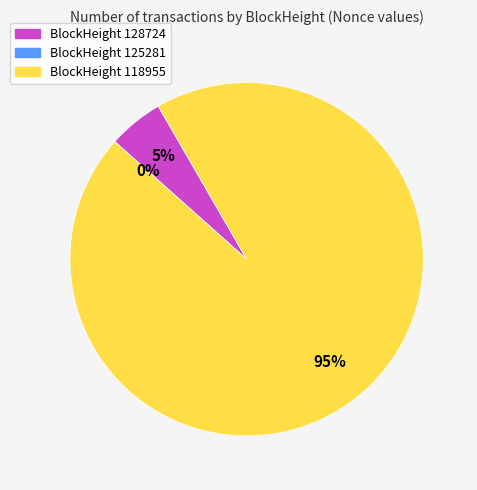

To the nearest percent, what is the difference between the 118955 and 125281 slice percentages?

95%